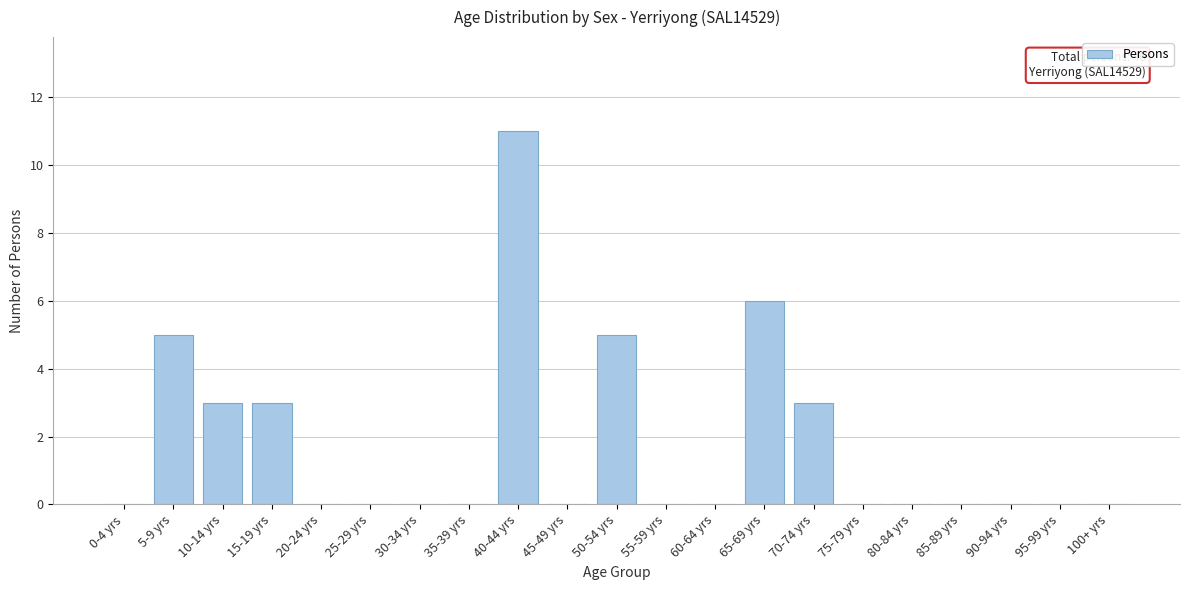

Reading left to right, what are all the values shown in this chart?

0-4 yrs=0	5-9 yrs=5	10-14 yrs=3	15-19 yrs=3	20-24 yrs=0	25-29 yrs=0	30-34 yrs=0	35-39 yrs=0	40-44 yrs=11	45-49 yrs=0	50-54 yrs=5	55-59 yrs=0	60-64 yrs=0	65-69 yrs=6	70-74 yrs=3	75-79 yrs=0	80-84 yrs=0	85-89 yrs=0	90-94 yrs=0	95-99 yrs=0	100+ yrs=0